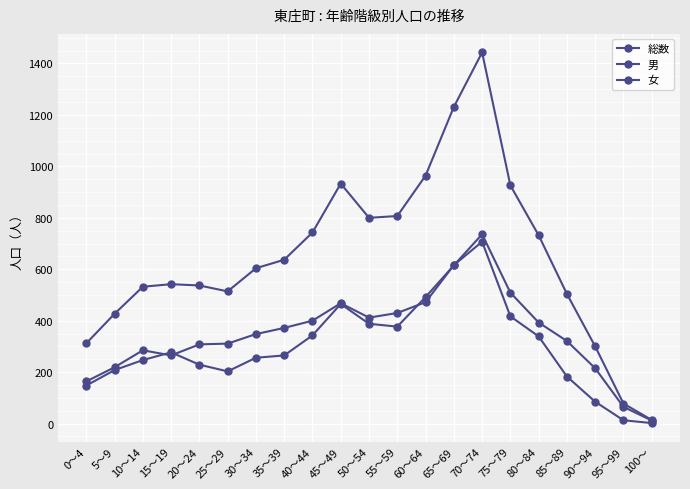

Which category has the lowest value in the 女 series?

100～